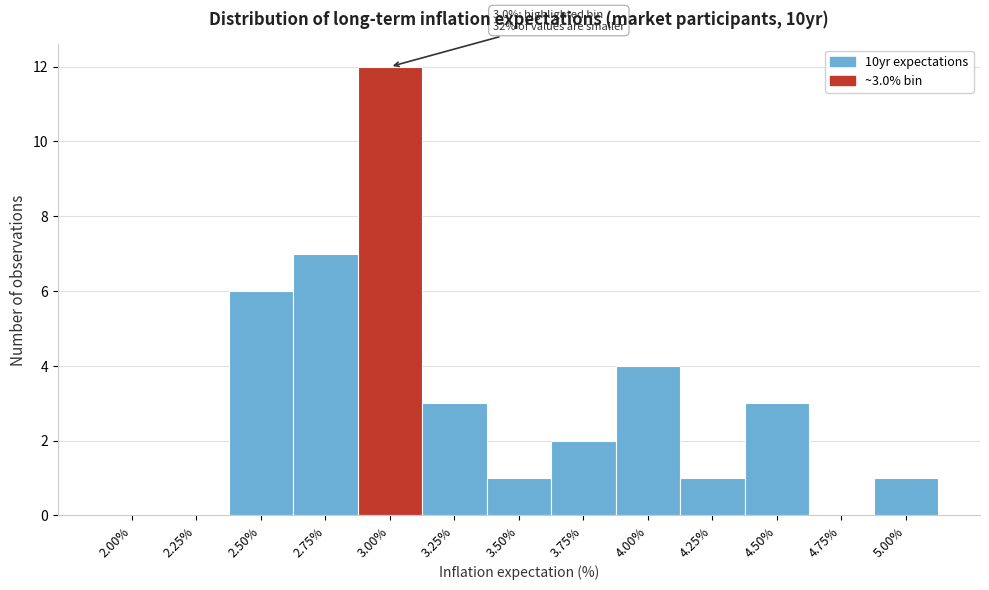

Reading left to right, list all the values displayed in this chart.

2.00%=0	2.25%=0	2.50%=6	2.75%=7	3.00%=12	3.25%=3	3.50%=1	3.75%=2	4.00%=4	4.25%=1	4.50%=3	4.75%=0	5.00%=1